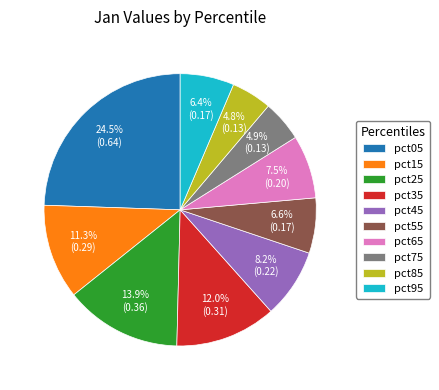

What percentage is the pct35 slice, to the nearest percent?

12%